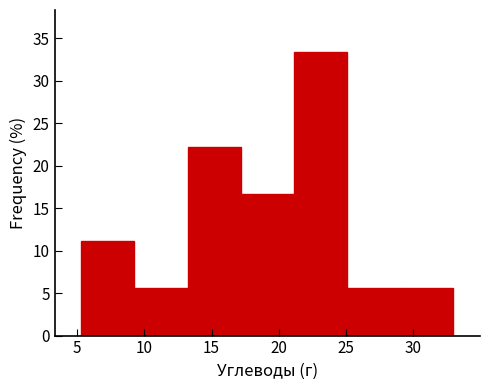

Reading left to right, list every bar in this chart as the range it spans on the x-axis followed by its height. Neither the bar edges nor the heights are printed on the chart, so give them approximately, as read against the axes.

5.5 to 9.5: 11.0
9.5 to 13.0: 5.5
13.0 to 17.0: 22.0
17.0 to 21.0: 16.5
21.0 to 25.0: 33.5
25.0 to 29.0: 5.5
29.0 to 33.0: 5.5